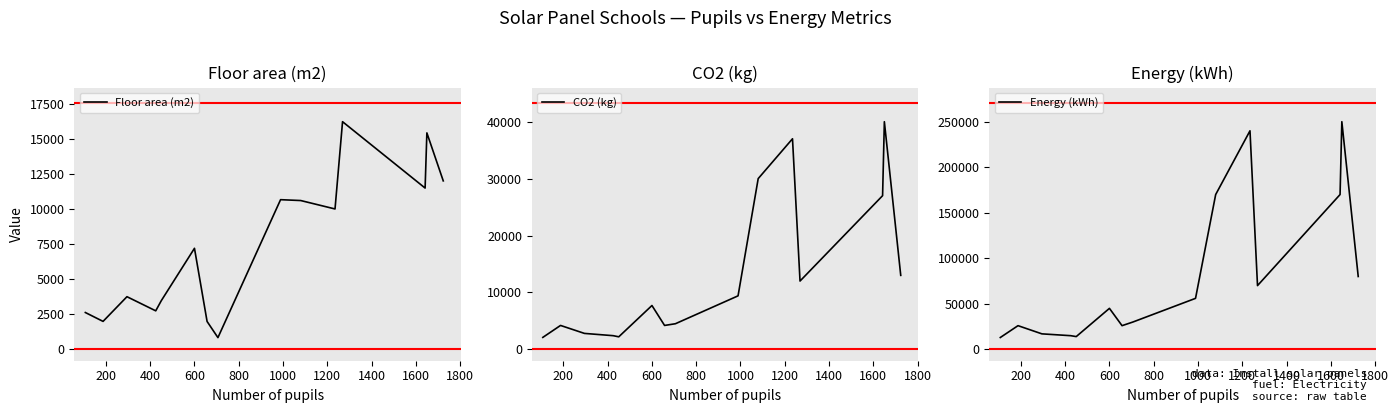

Which series ends up on top after the final intersection of CO2 (kg) and Floor area (m2)?

CO2 (kg)